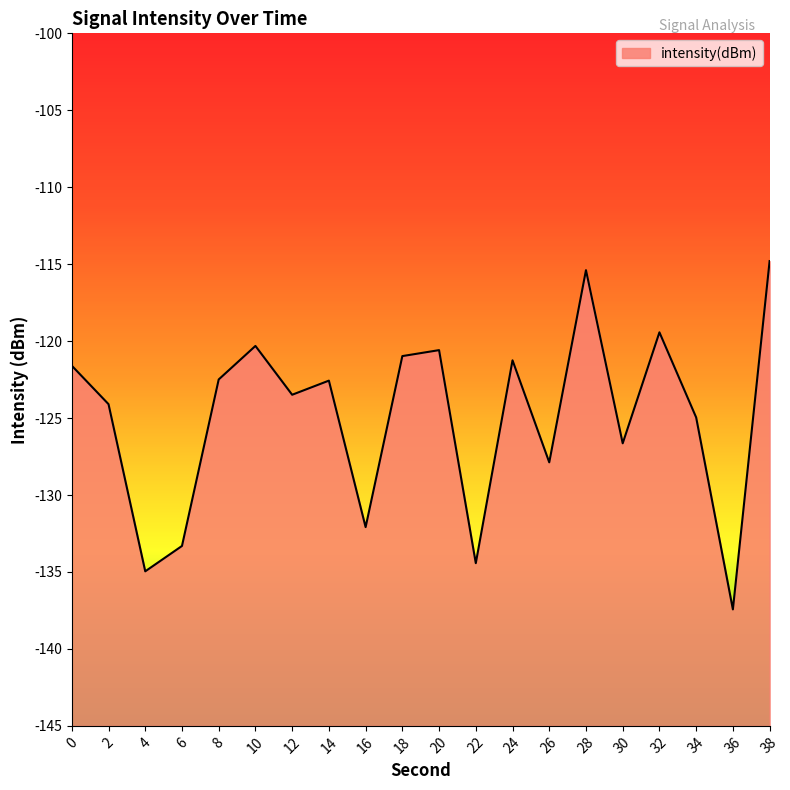

True or false: there are more than 2 points higher than both neighbors.

True